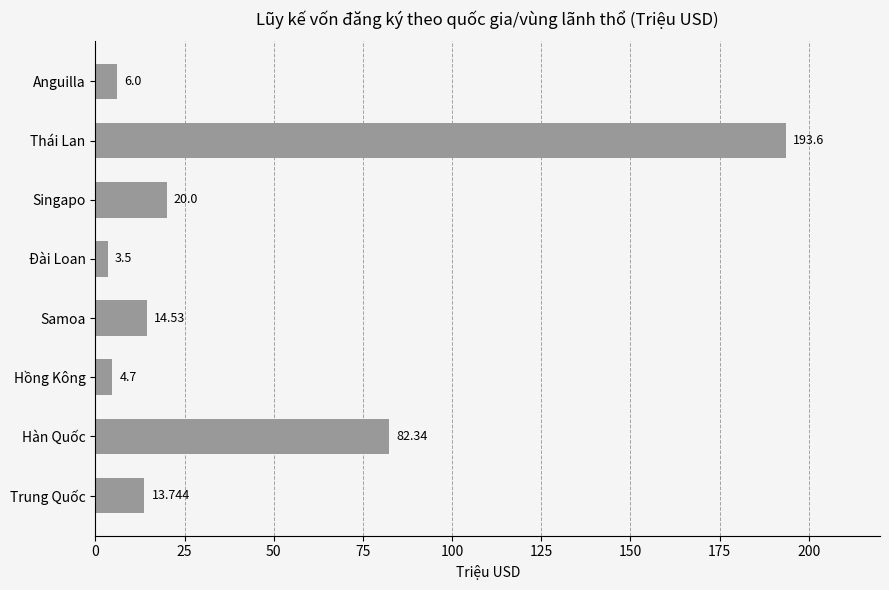

What is the difference between the second highest and minimum values?

78.8